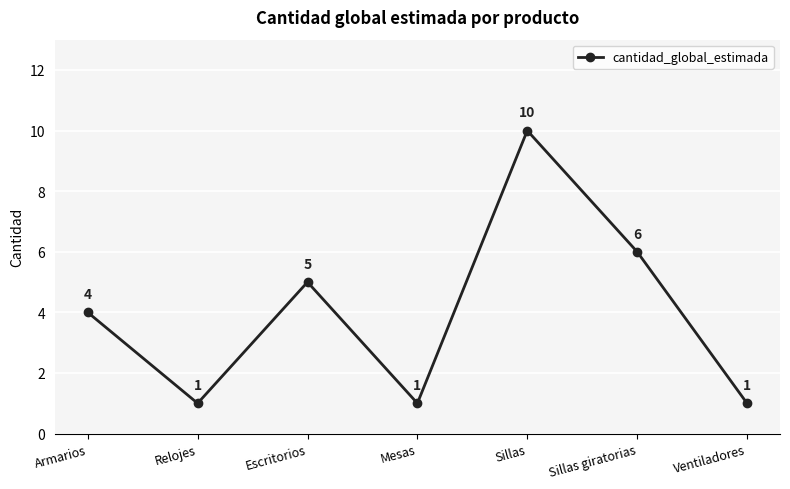

What is the value of the 1st point from the left?

4